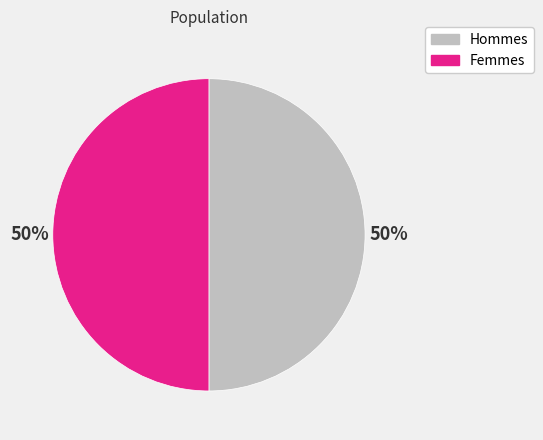

Count the number of slices in the pie.

2